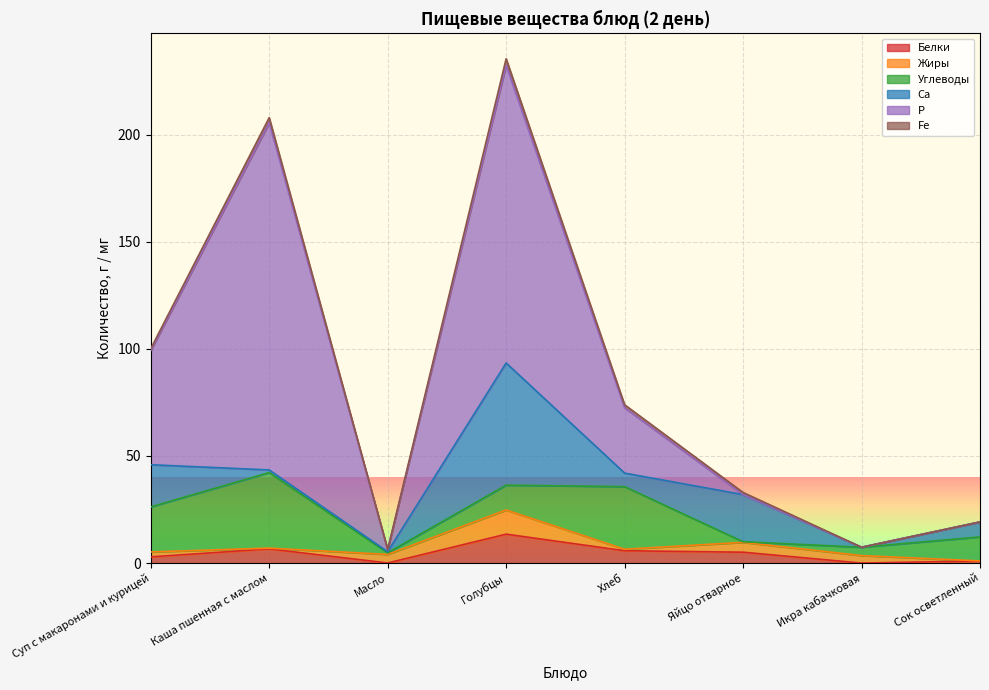

At which category is the sum across all series the highest?

Голубцы